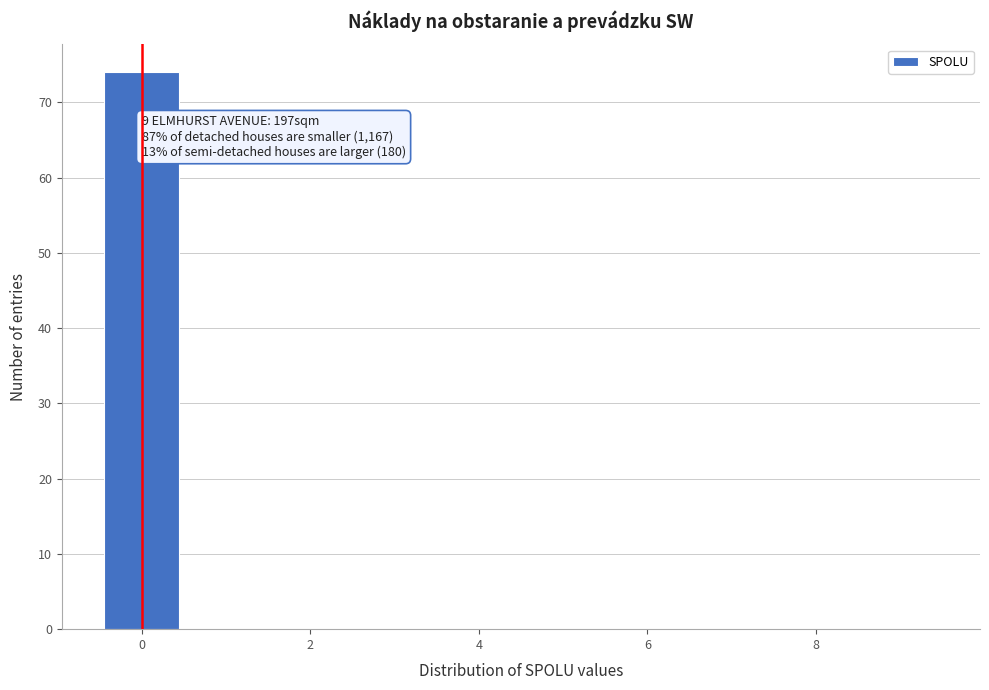

Over which range of the x-axis is the bar tallest?

-0.5 to 0.5